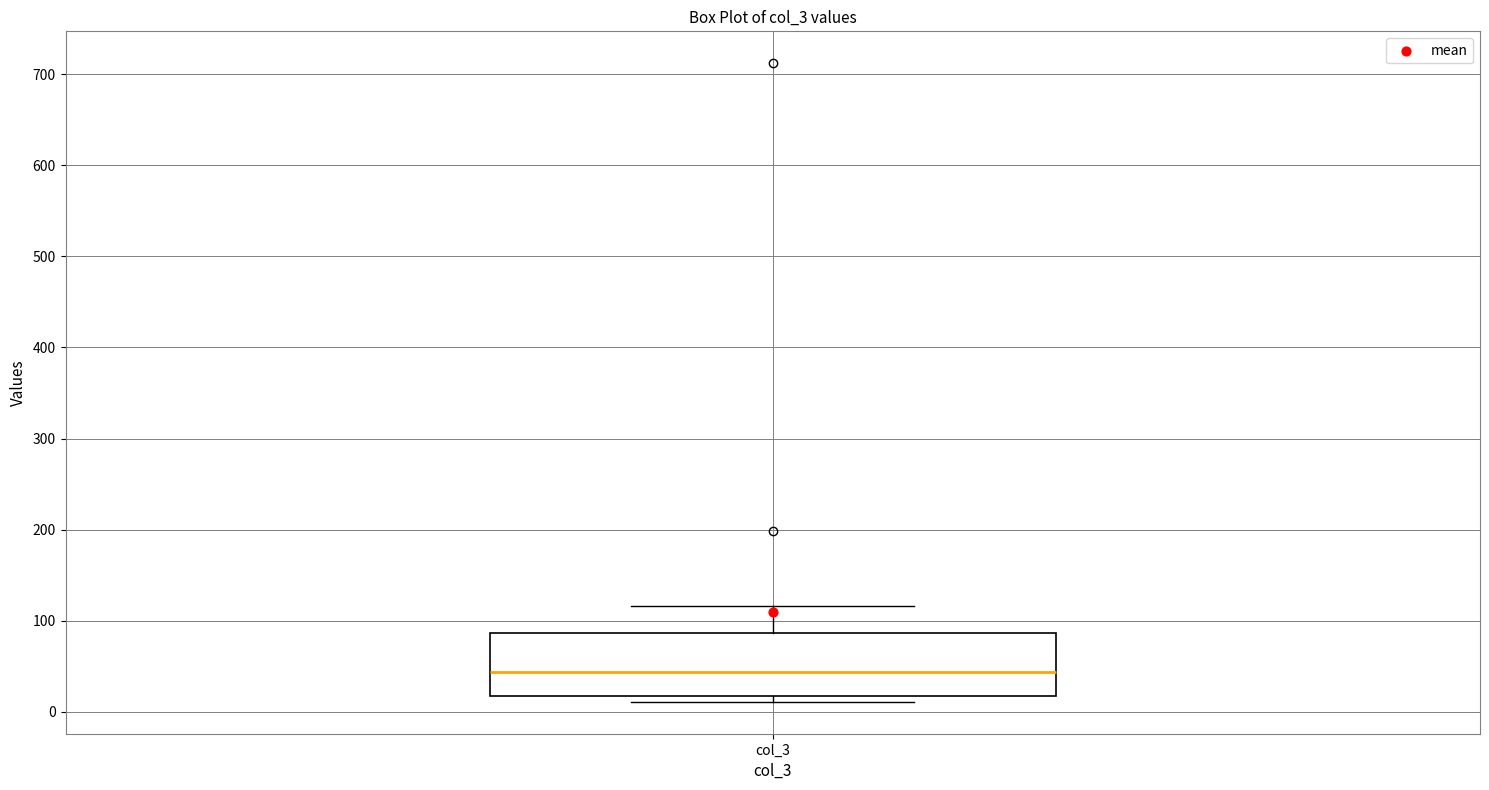

Read this box plot against the y-axis: the position of the median line, the range covered by the box, and the ends of both whiskers. The values are not printed on the chart, so give them approximately, as read against the axis.

median 40, box 20 to 90, whiskers 10 to 120